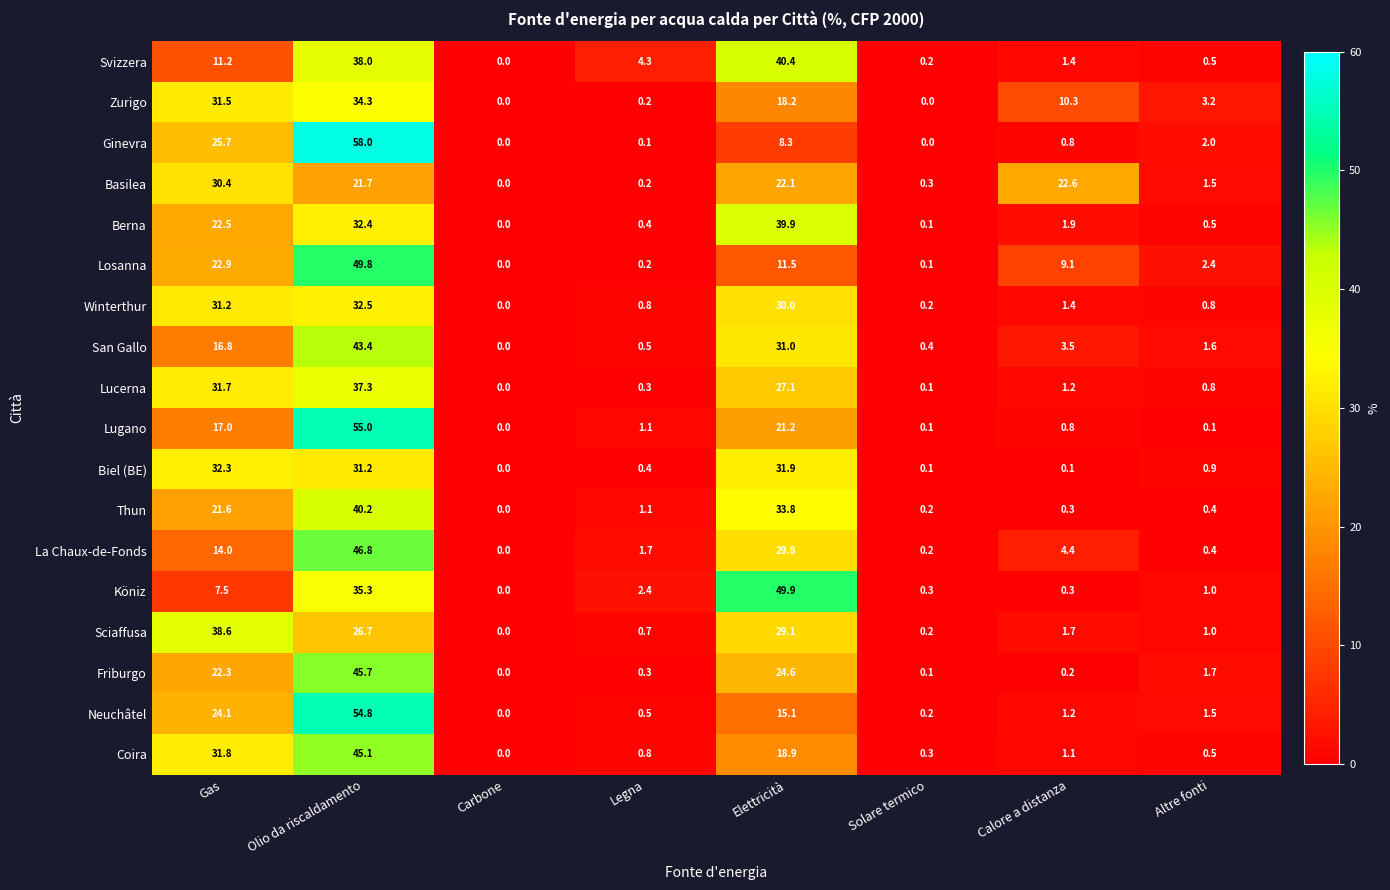

At which label is Berna closest to 19?

Gas